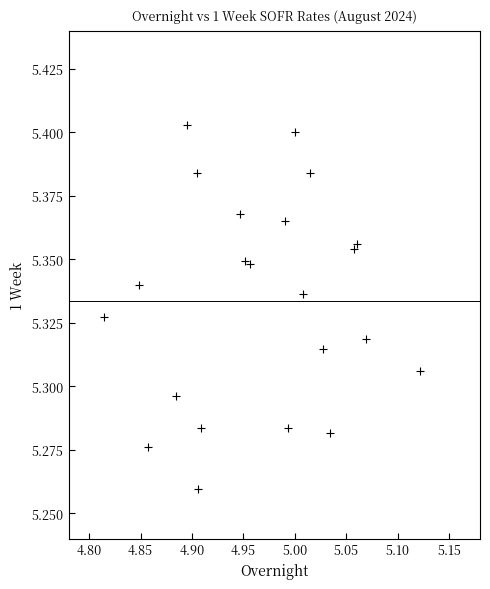

What is the range of X values (max minus min)?

0.3